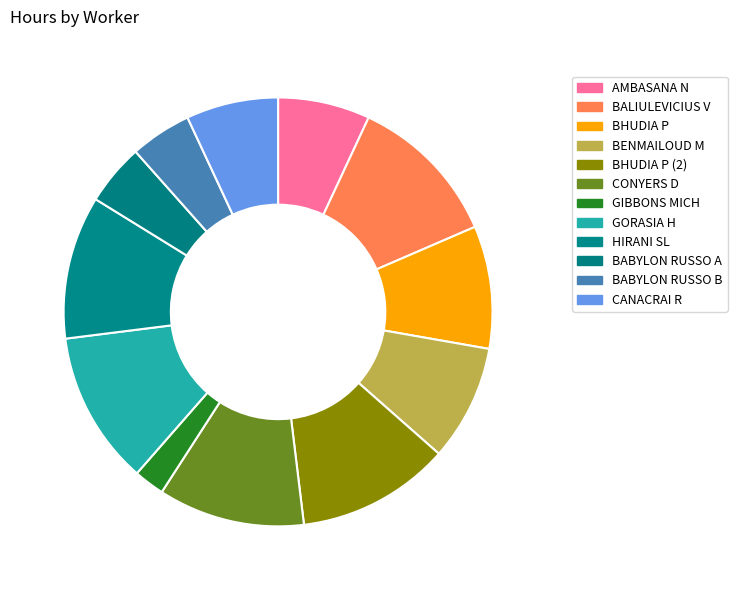

Rank the categories by value from lowest to highest.

GIBBONS MICH, BABYLON RUSSO A, BABYLON RUSSO B, AMBASANA N, CANACRAI R, BENMAILOUD M, BHUDIA P, HIRANI SL, CONYERS D, BALIULEVICIUS V, BHUDIA P (2), GORASIA H